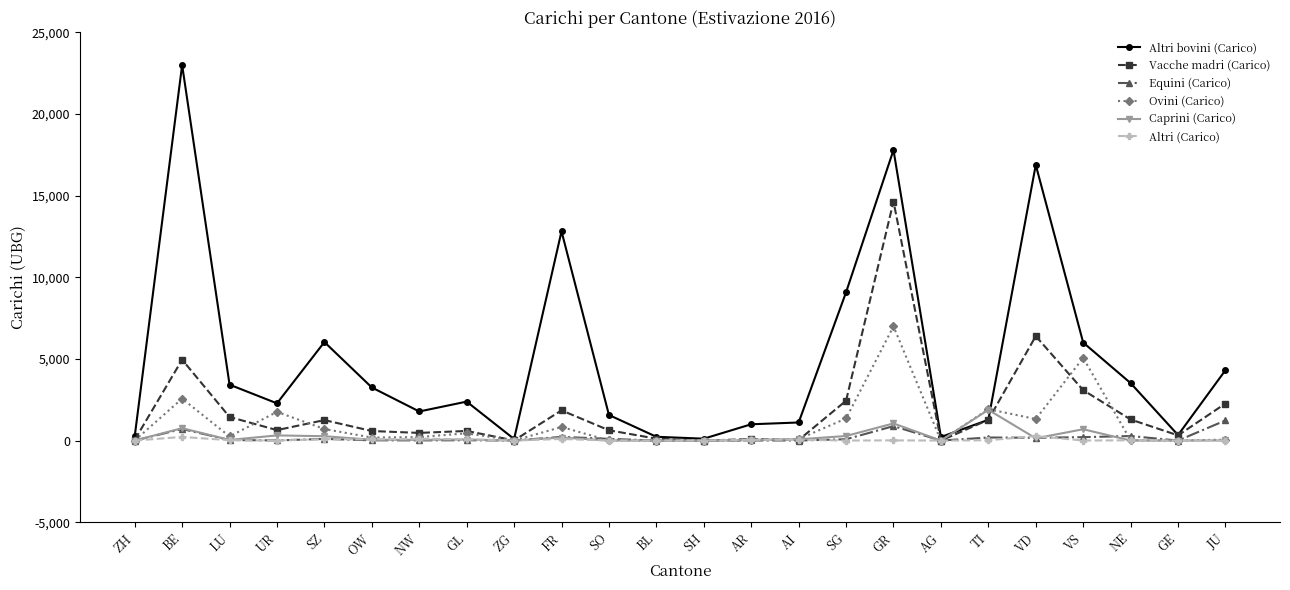

What is the average value of the Altri (Carico) series?

47